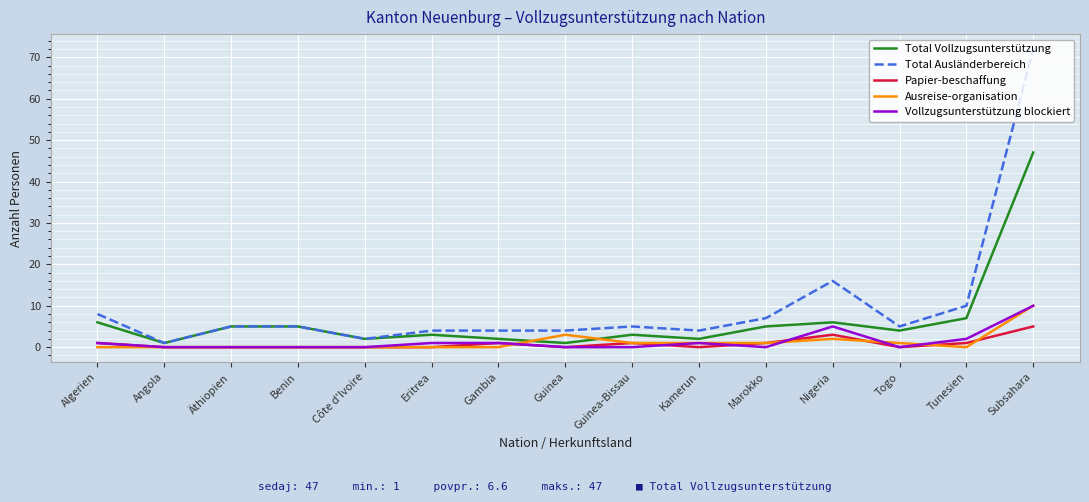

Which series has the largest total across all categories?

Total Ausländerbereich